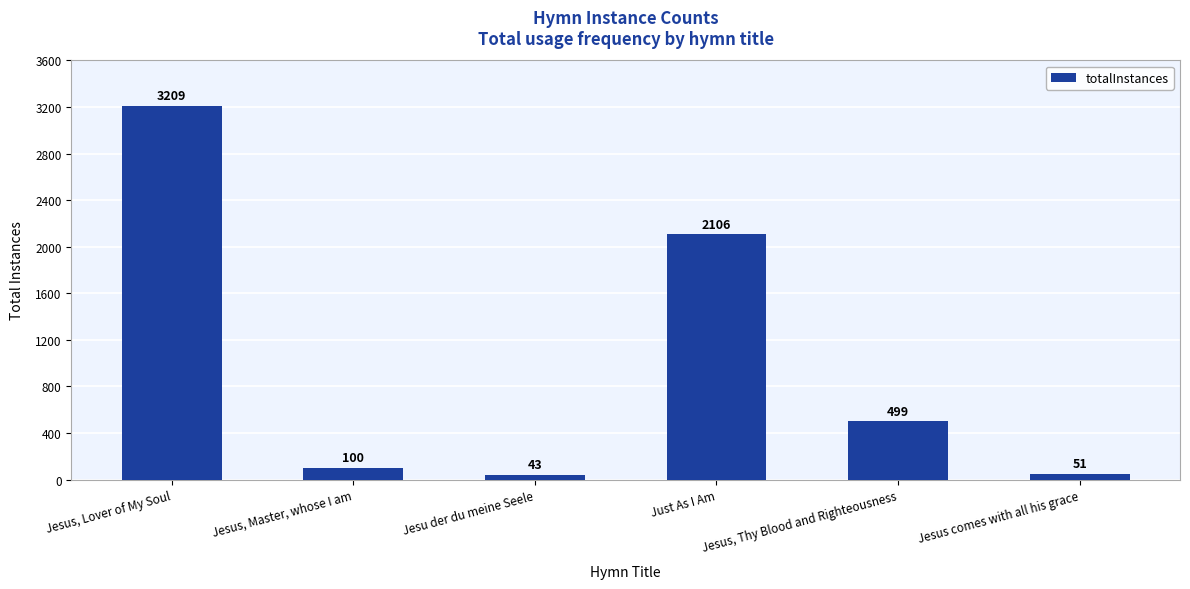

What is the ratio of the value at Jesu der du meine Seele to the value at Jesus, Thy Blood and Righteousness?

0.1